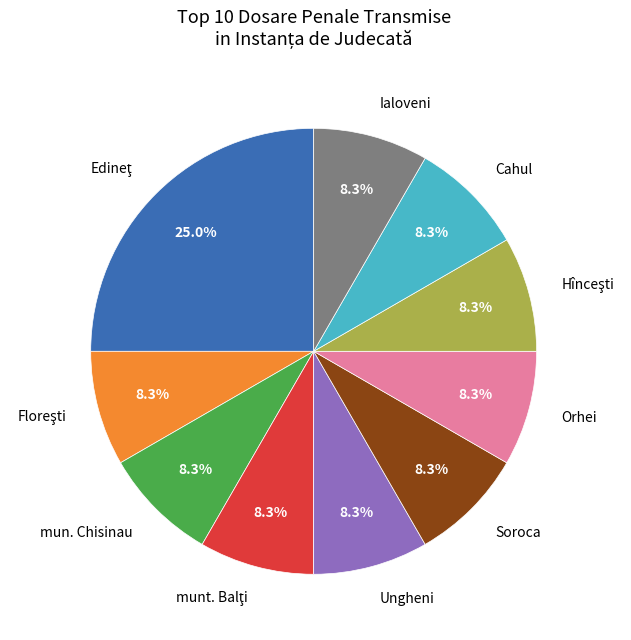

Does any single category account for the majority?

No